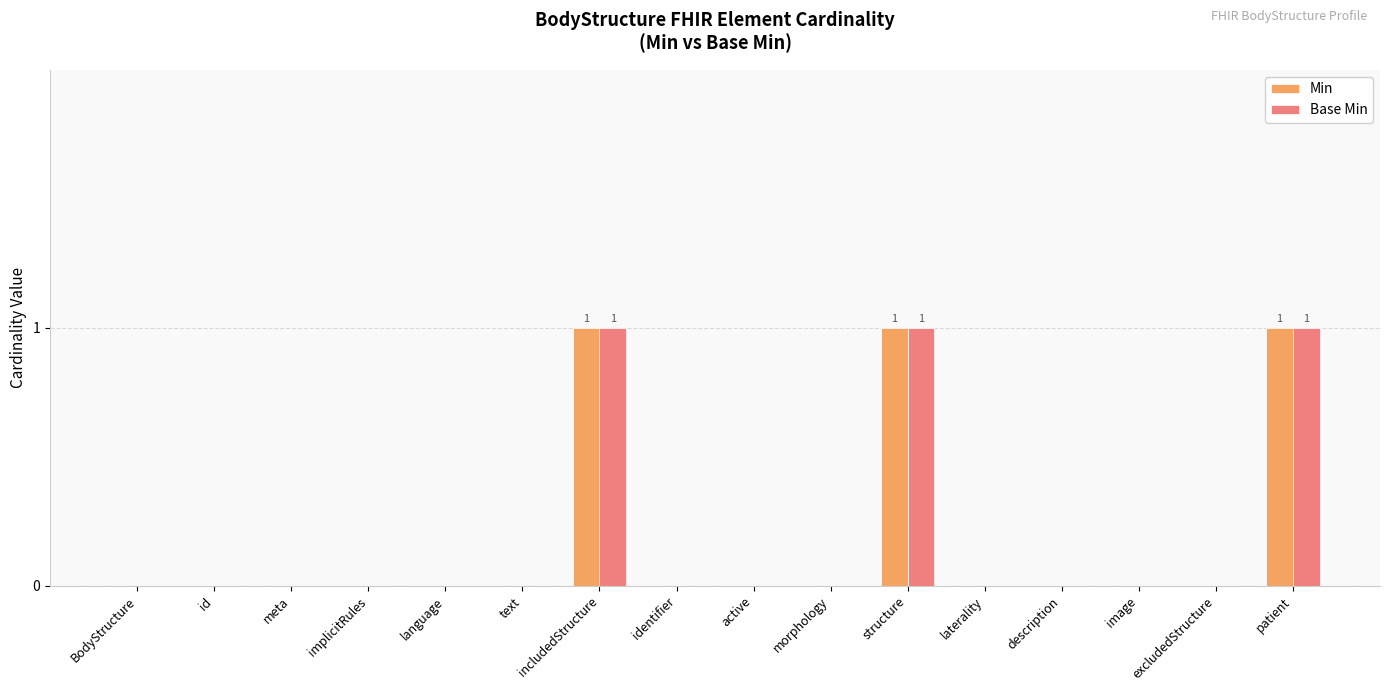

The value of Base Min at language is 0. True or false?

True